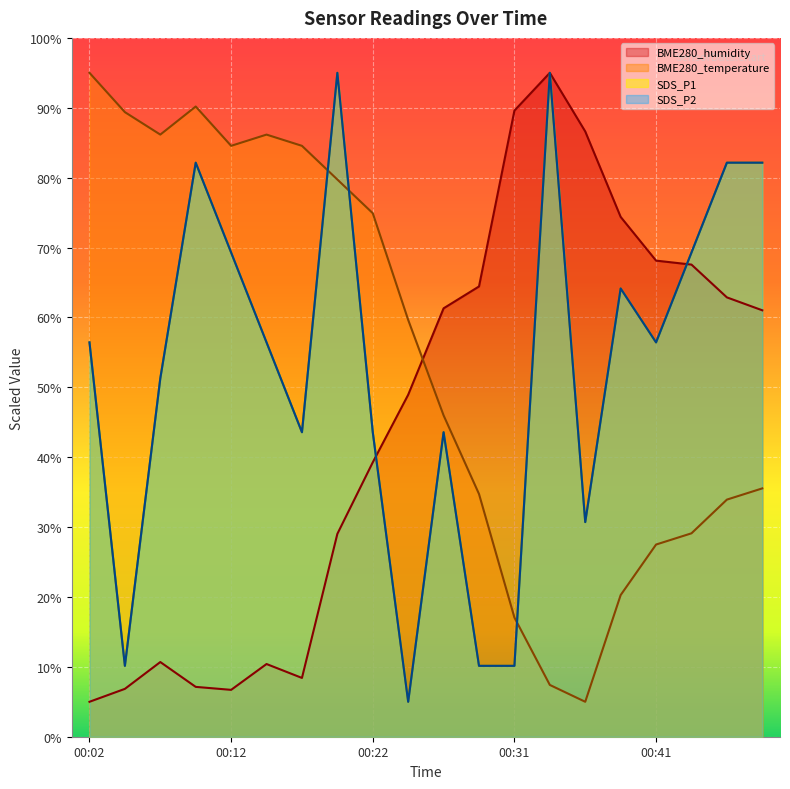

What is the value of the SDS_P2 point at the 20th from the left?

82.1